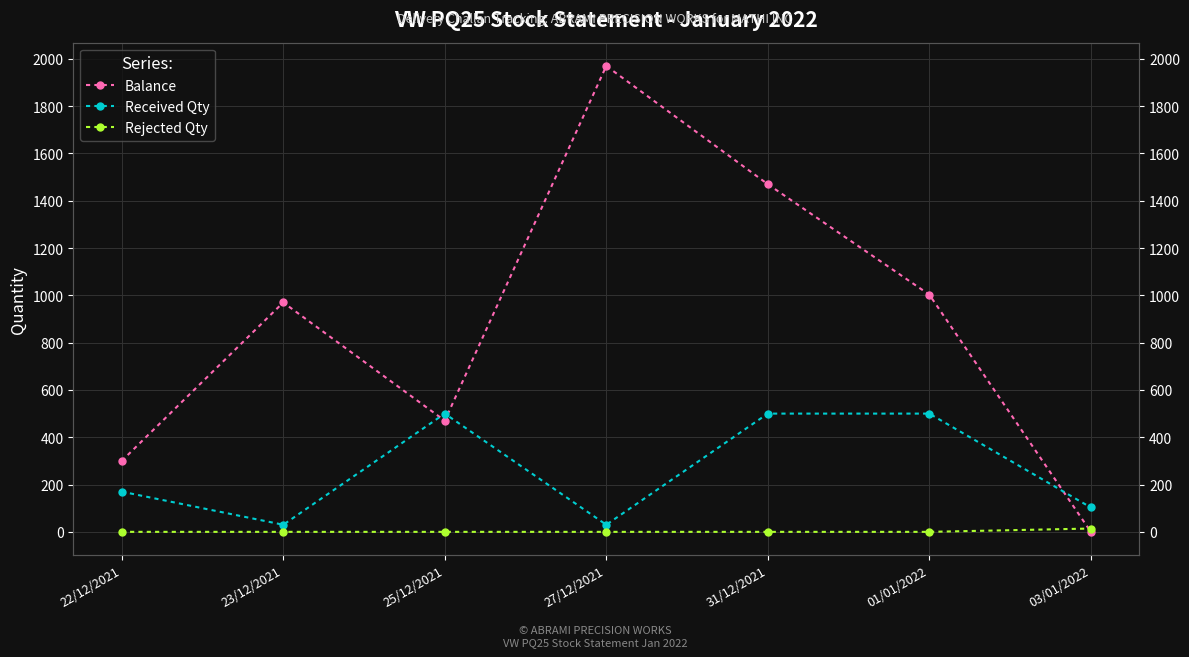

Which series ends up on top after the final intersection of Balance and Received Qty?

Received Qty